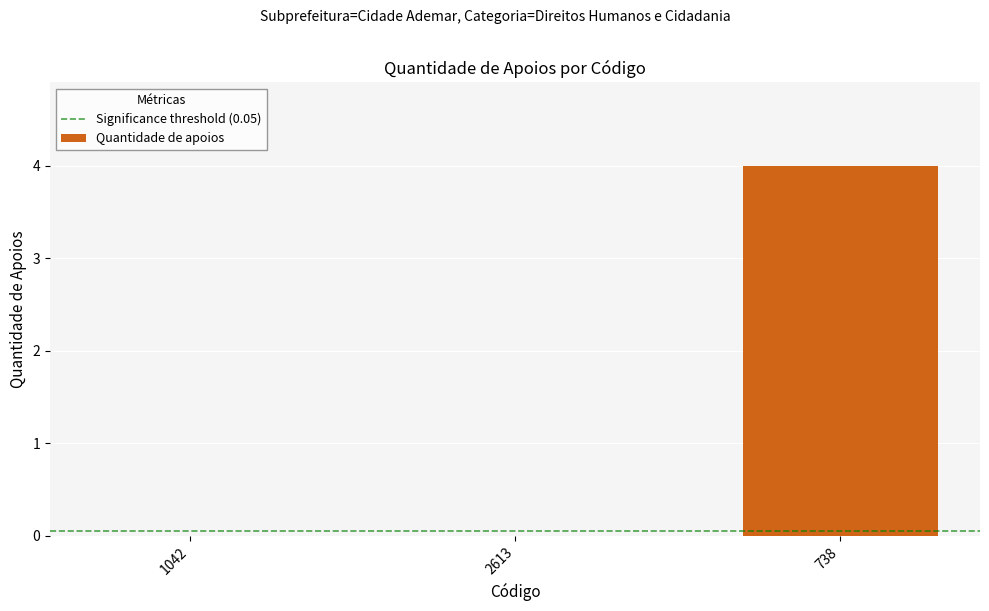

Reading left to right, what are all the values shown in this chart?

1042=0	2613=0	738=4